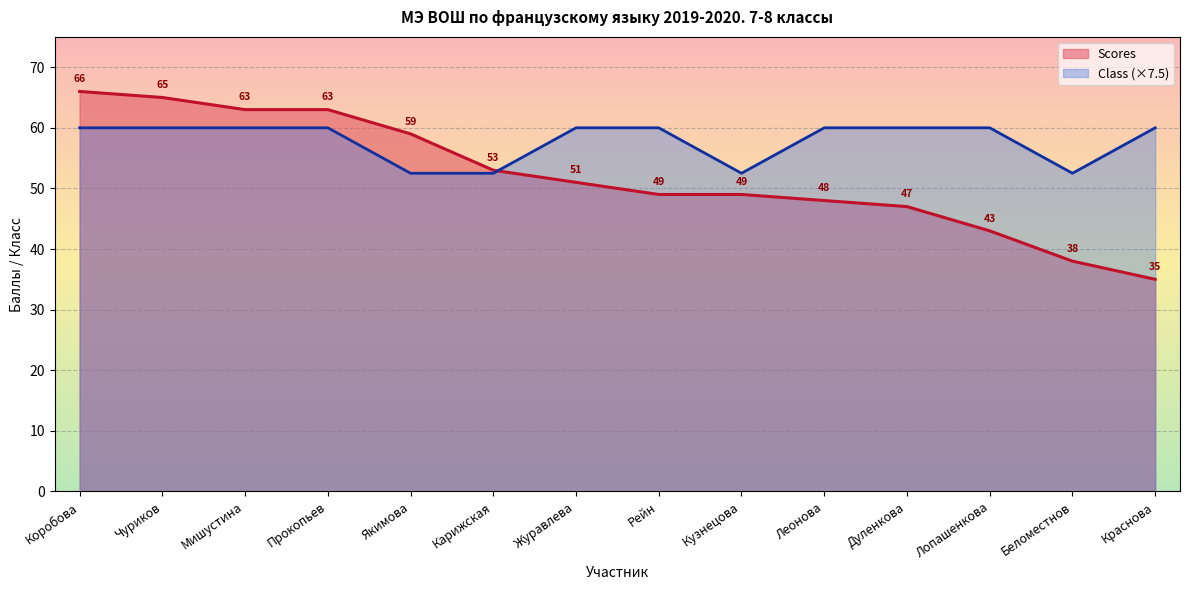

True or false: Grade (8=8, 7=7) has more than 2 points higher than both neighbors.

False